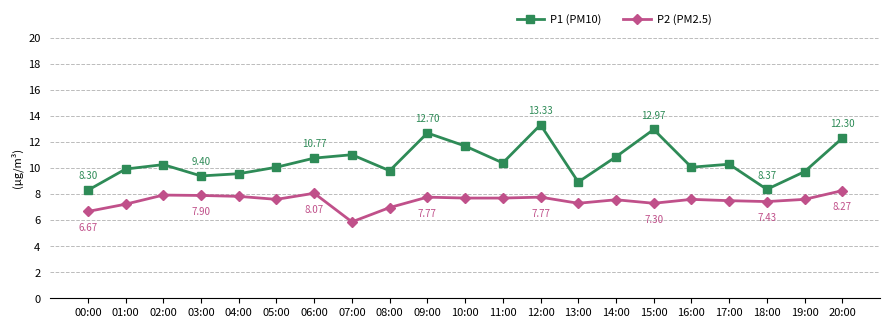

What is the smallest value displayed?

5.9